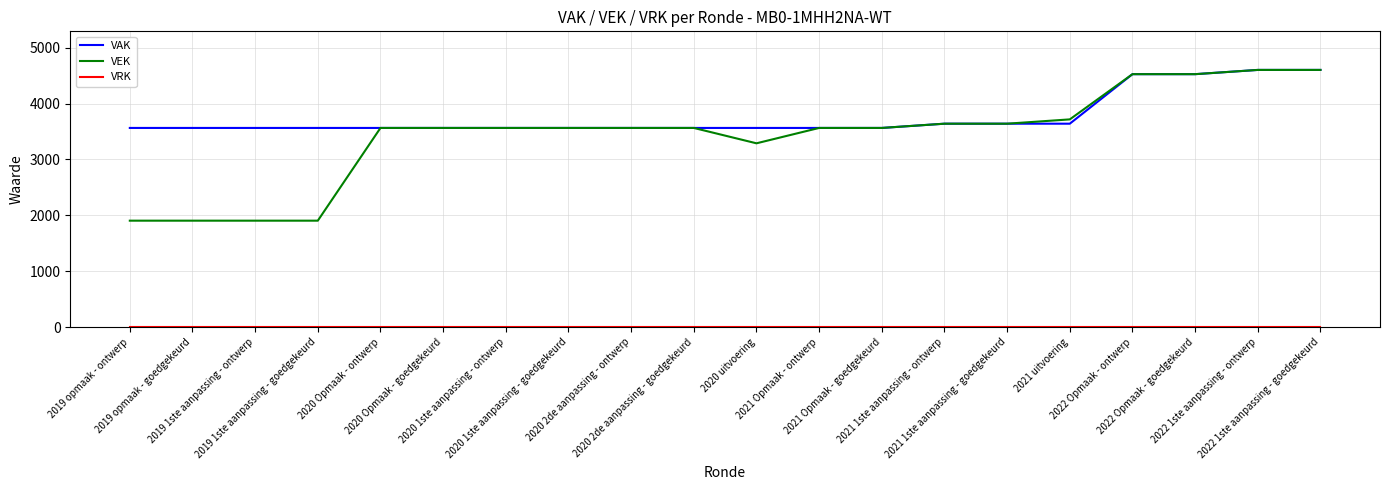

Which series has the widest spread of values?

VEK